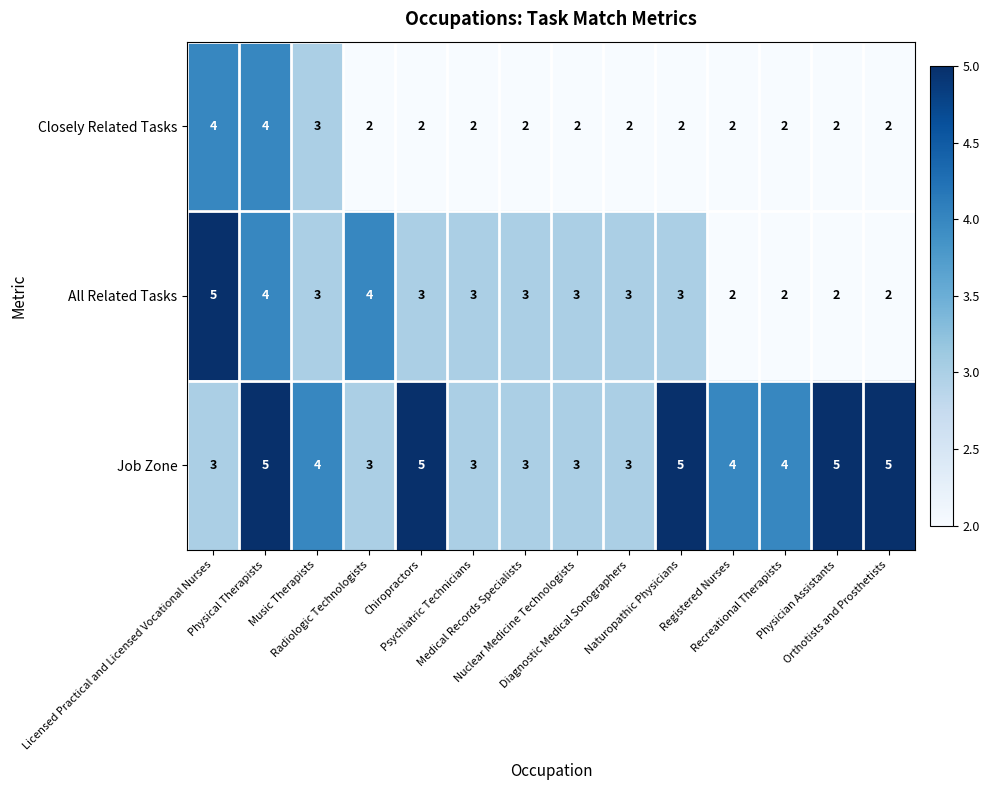

Rank the series by their average value, from lowest to highest.

Closely Related Tasks, All Related Tasks, Job Zone